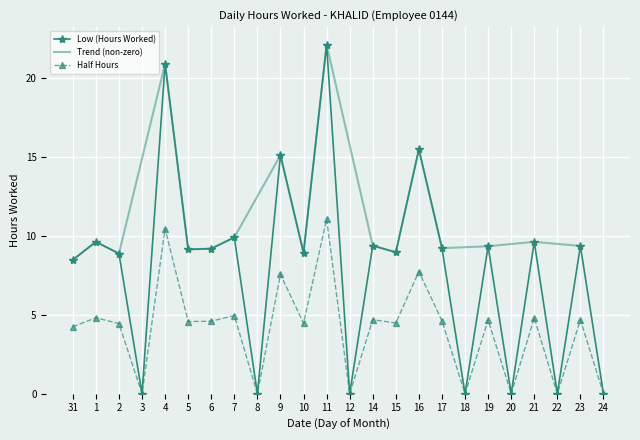

Reading left to right, what are all the values shown in this chart?

8.5	9.6	8.9	0.0	20.9	9.1	9.2	9.9	0.0	15.1	8.9	22.1	0.0	9.4	8.9	15.5	9.2	0.0	9.3	0.0	9.6	0.0	9.3	0.0